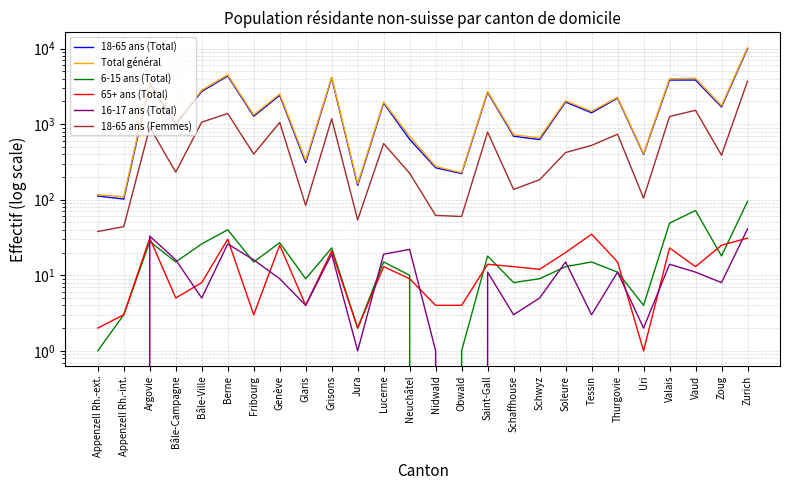

At how many categories does at least one series exceed 8205?

1